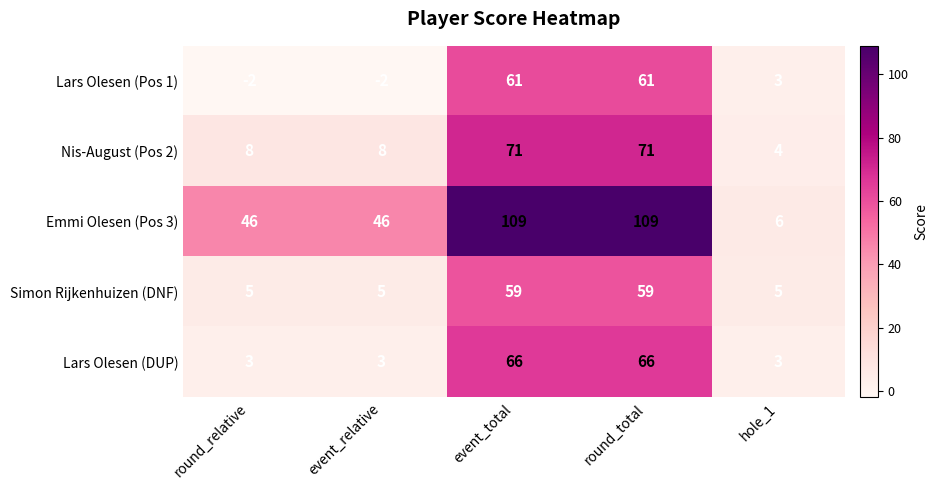

Rank the series by their maximum value, from lowest to highest.

Simon Rijkenhuizen (DNF), Lars Olesen (Pos 1), Lars Olesen (DUP), Nis-August (Pos 2), Emmi Olesen (Pos 3)